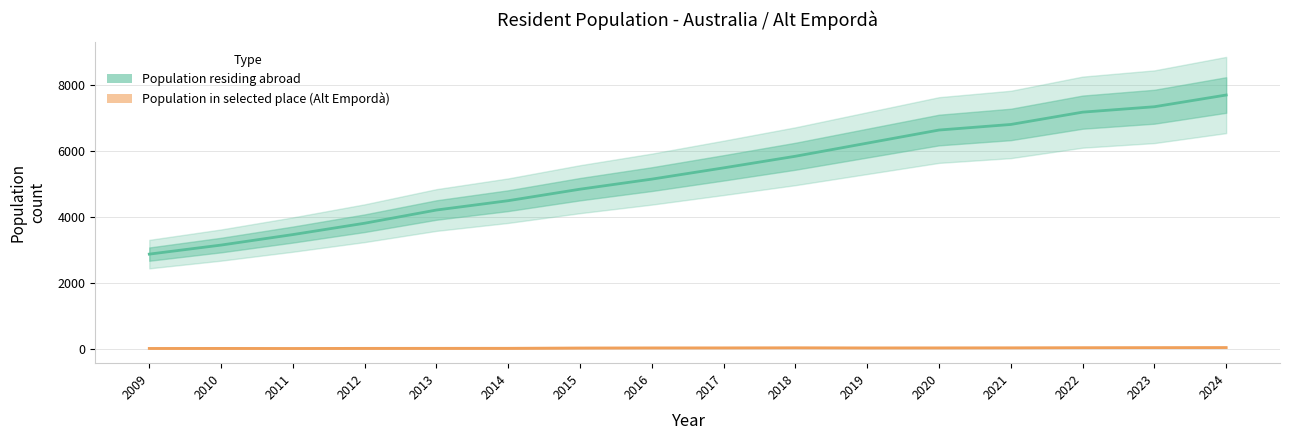

How many lines are shown in the chart?

2